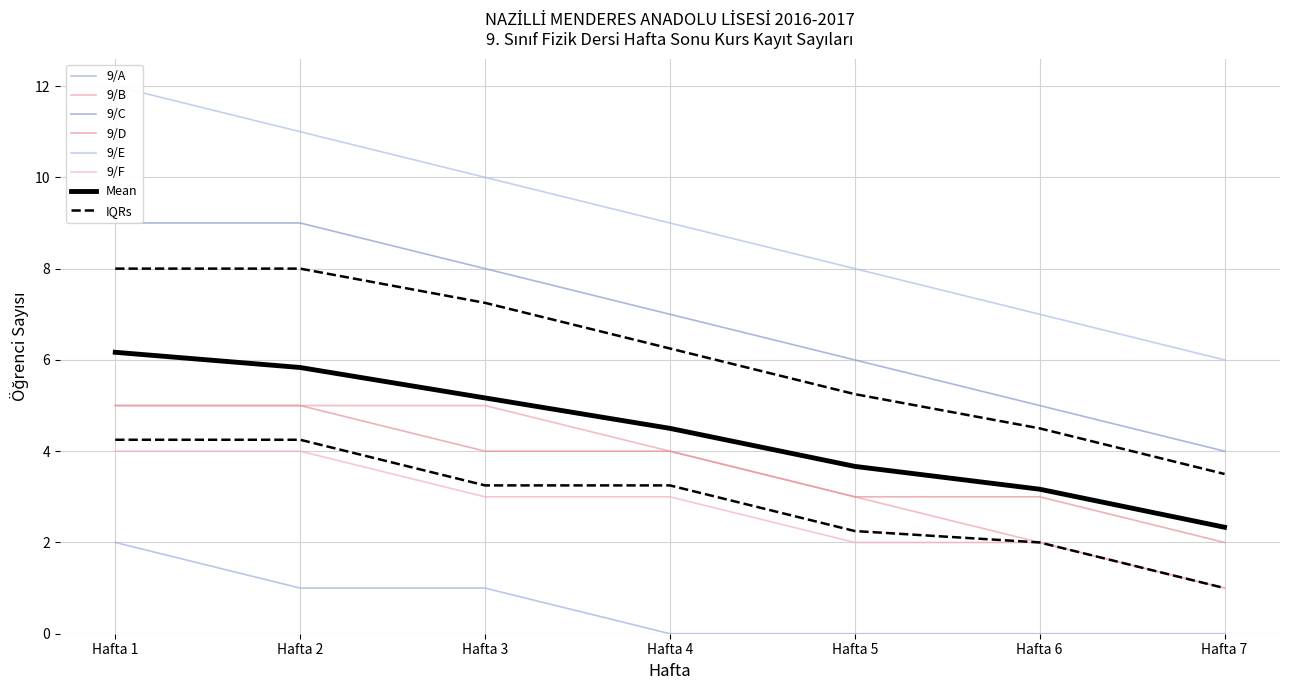

At which label is 9/C closest to 6?

Hafta 5